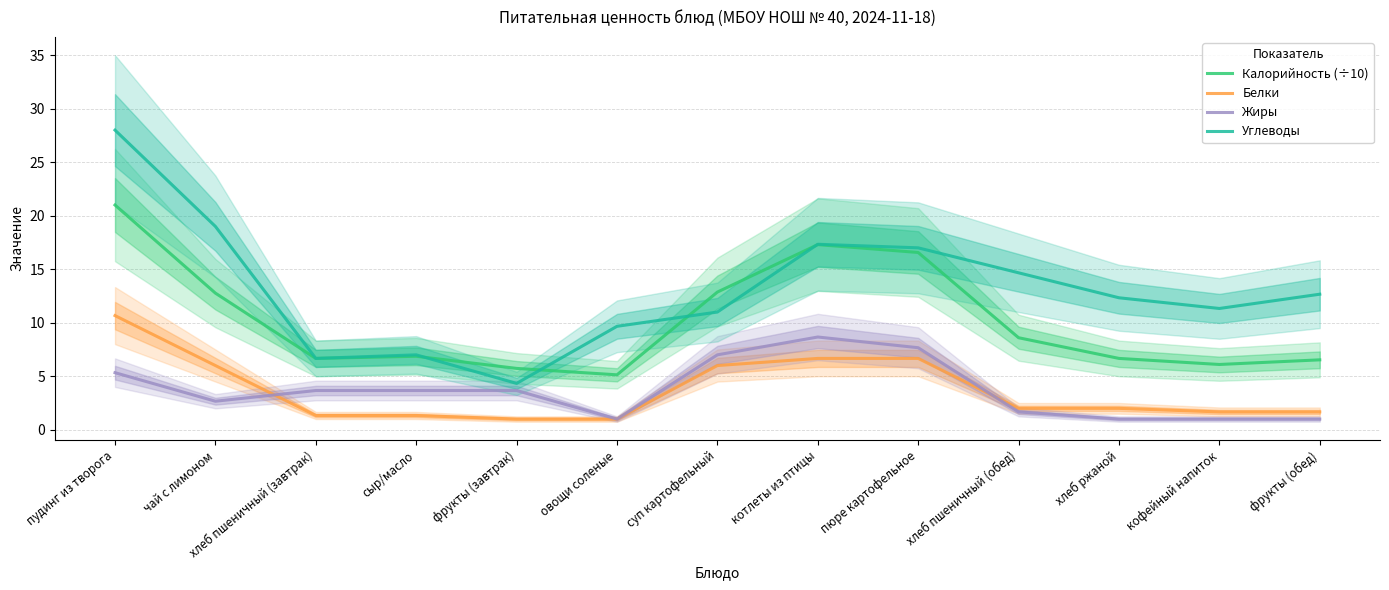

What is the difference between the maximum and minimum values in the Белки series?

9.7